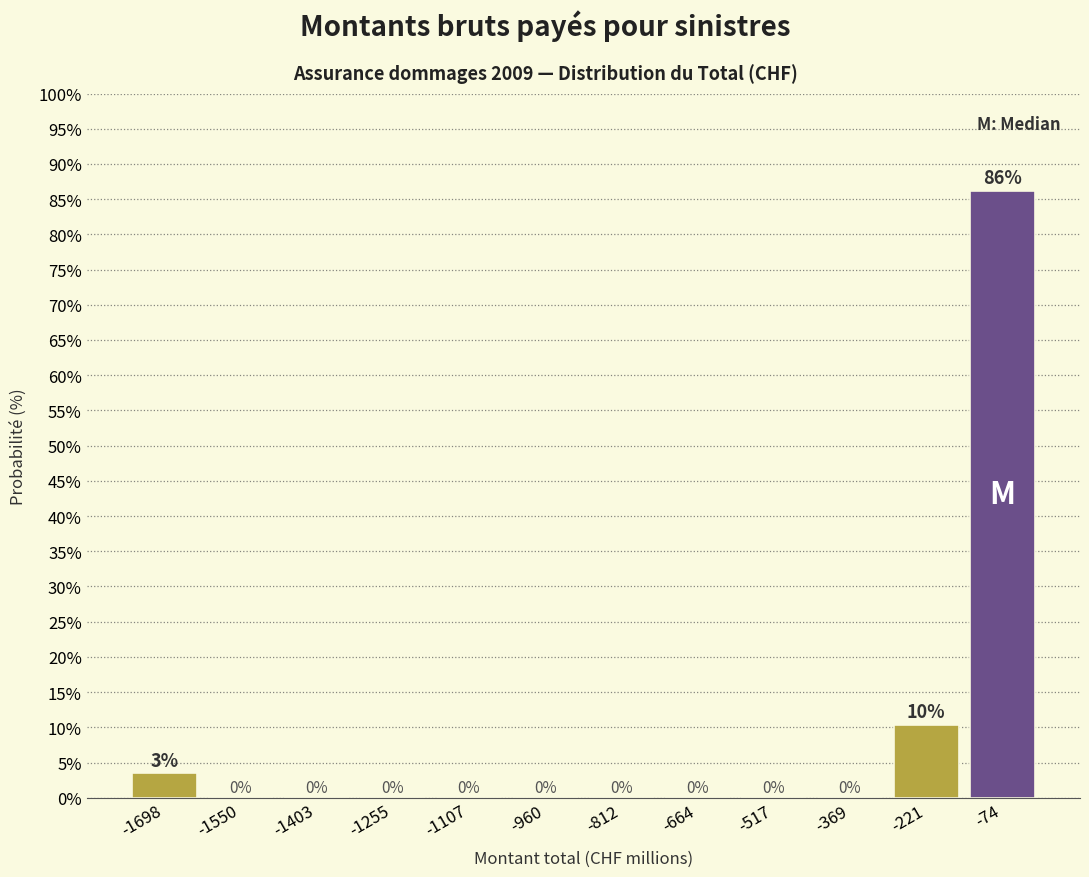

Over which range of the x-axis is the bar tallest?

-140 to 0